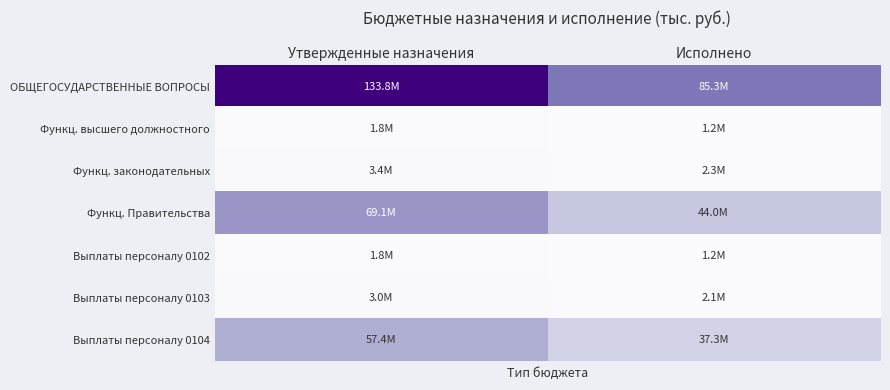

Reading left to right, what are all the values shown in this chart?

ОБЩЕГОСУДАРСТВЕННЫЕ ВОПРОСЫ: Утвержденные назначения=133816751.6	Исполнено=85308511.2
Функц. высшего должностного: Утвержденные назначения=1816295.0	Исполнено=1165846.6
Функц. законодательных: Утвержденные назначения=3353318.0	Исполнено=2268997.8
Функц. Правительства: Утвержденные назначения=69123091.3	Исполнено=44035053.1
Выплаты персоналу 0102: Утвержденные назначения=1816295.0	Исполнено=1165846.6
Выплаты персоналу 0103: Утвержденные назначения=2981118.0	Исполнено=2114593.1
Выплаты персоналу 0104: Утвержденные назначения=57372673.6	Исполнено=37320244.3